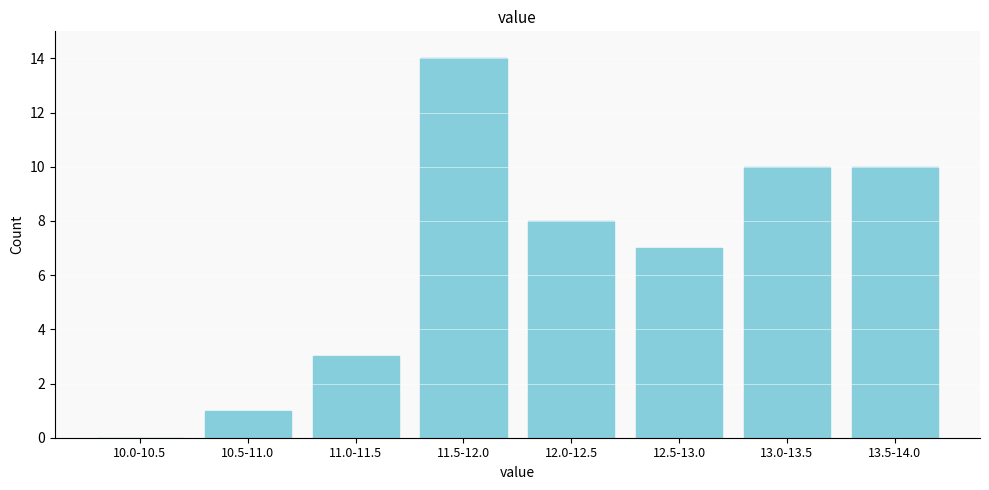

Reading left to right, what are all the values shown in this chart?

10.0-10.5=0	10.5-11.0=1	11.0-11.5=3	11.5-12.0=14	12.0-12.5=8	12.5-13.0=7	13.0-13.5=10	13.5-14.0=10